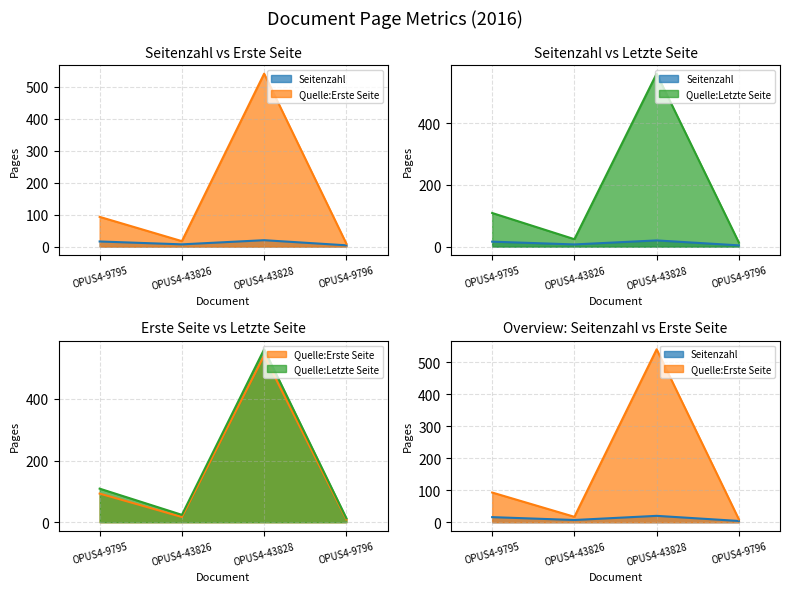

Does the chart display data point markers on the line(s)?

No